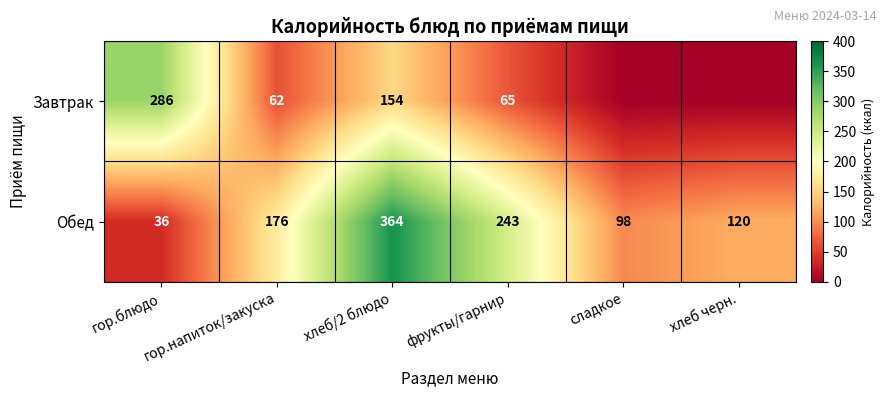

Where is Обед nearest to the value 200?

гор.напиток/закуска